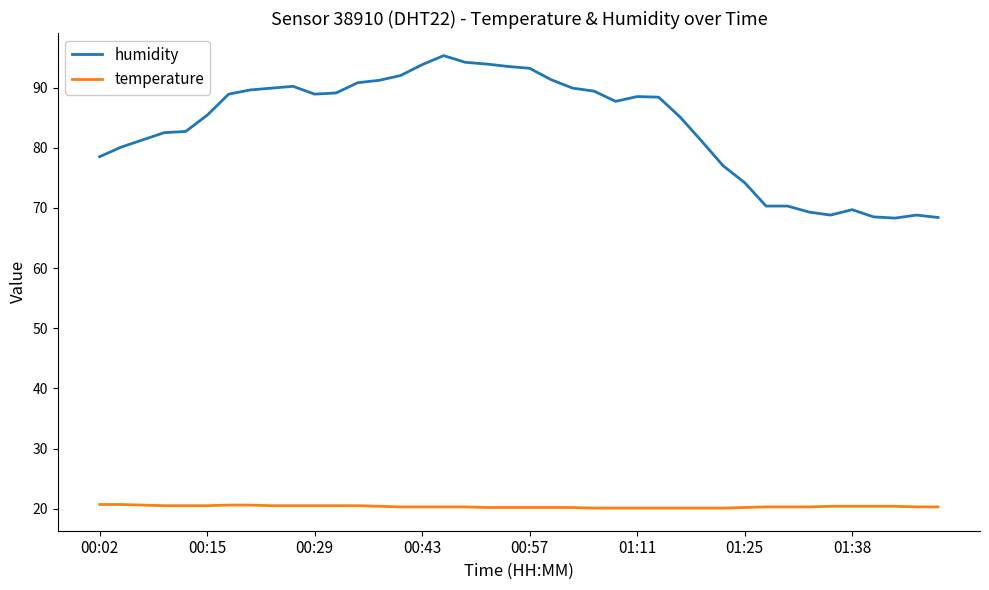

True or false: temperature and humidity cross at least once.

False